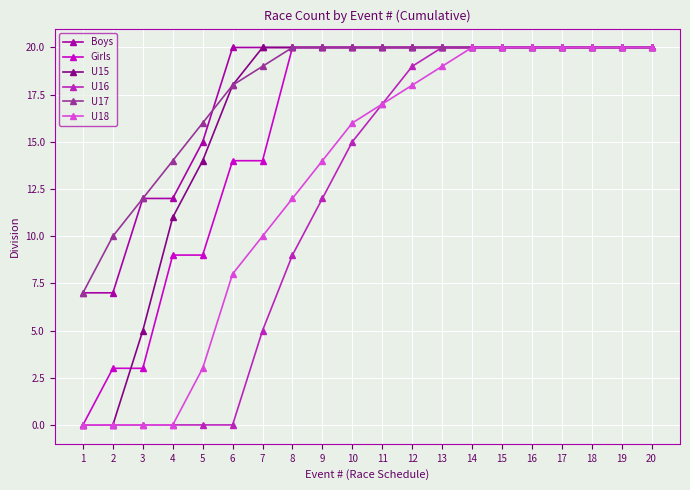

True or false: U16 has a value of 20 at 19.

True